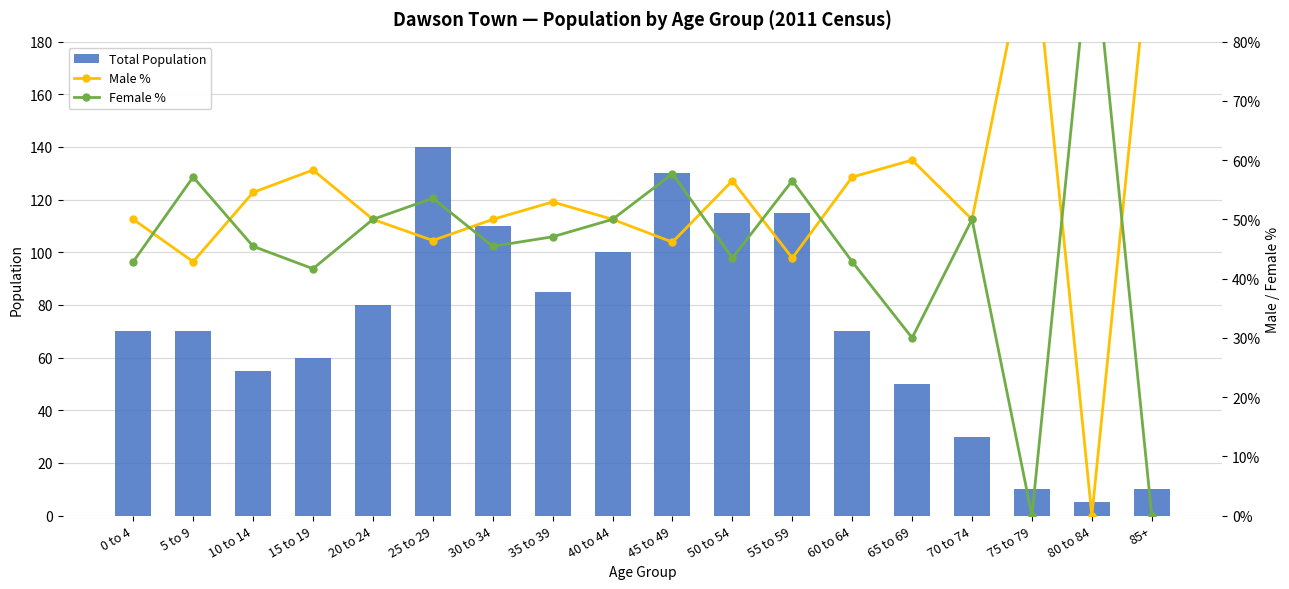

Is the value of Total Population at 25 to 29 greater than the value of Male % at 60 to 64?

Yes